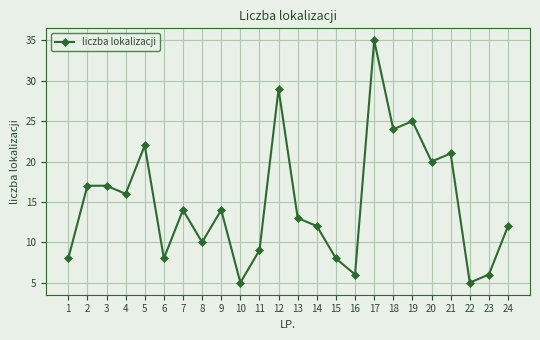

True or false: the data shows 8 at 6.

True